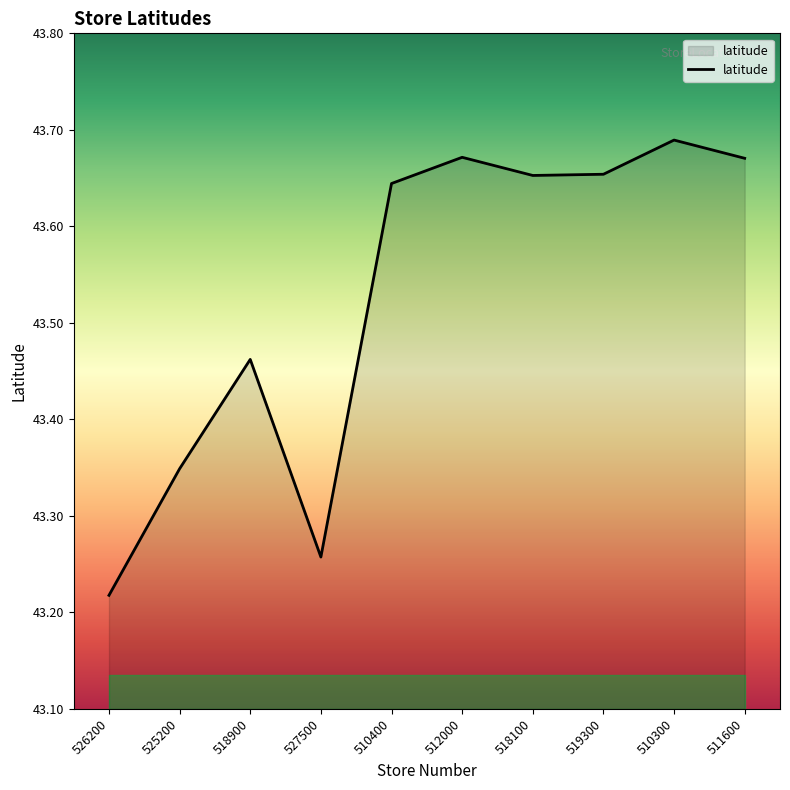

At which category does the chart reach its peak across all series?

510300